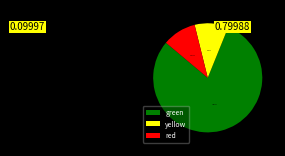

Which category has the biggest portion of the pie?

green